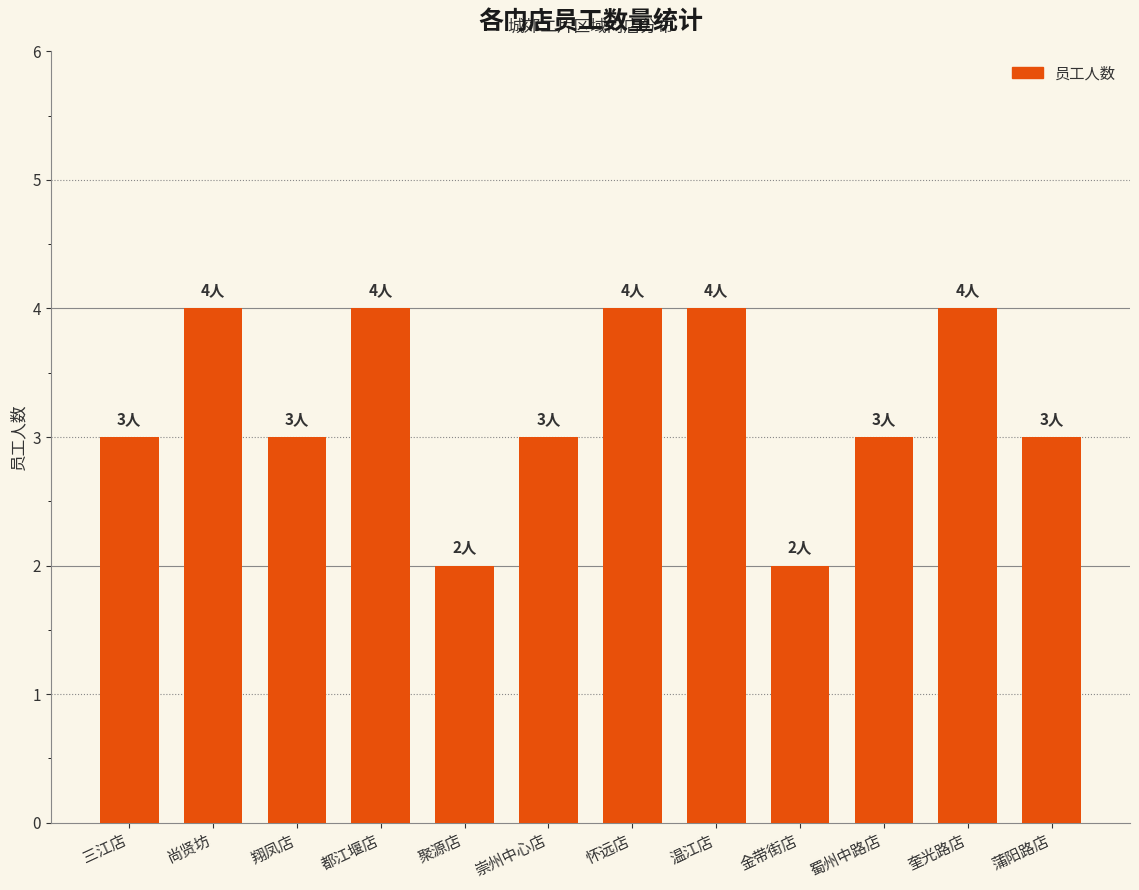

What is the label of the 7th bar from the left?

怀远店